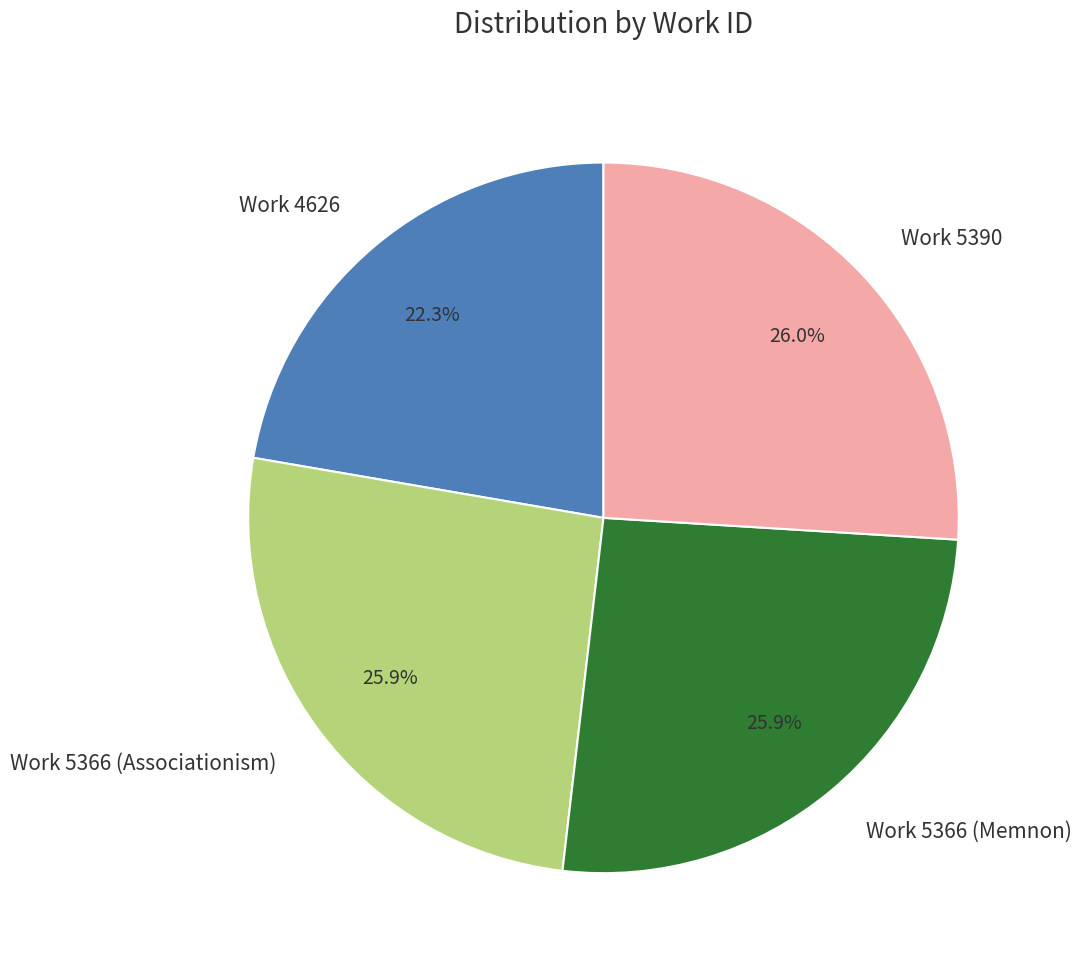

Does Work 5366 (Associationism) account for over 50% of the chart?

No